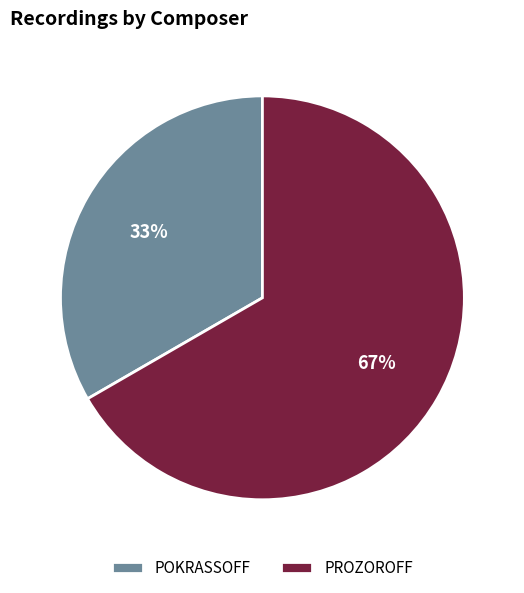

Rank the categories by value from lowest to highest.

POKRASSOFF, PROZOROFF